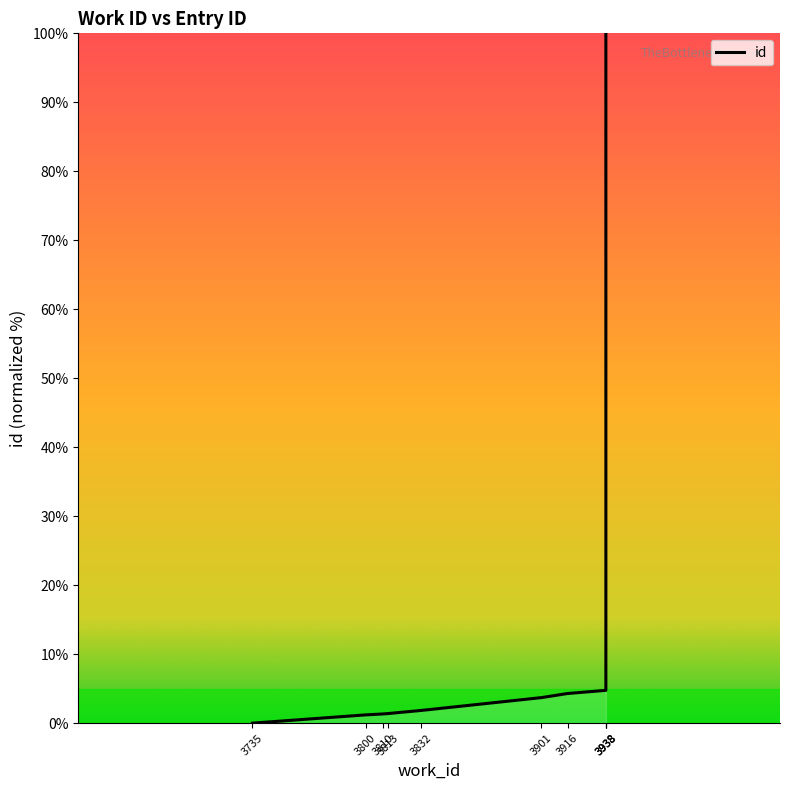

List the labels in order of value, largest first.

3938, 3938, 3938, 3916, 3901, 3832, 3813, 3810, 3800, 3735